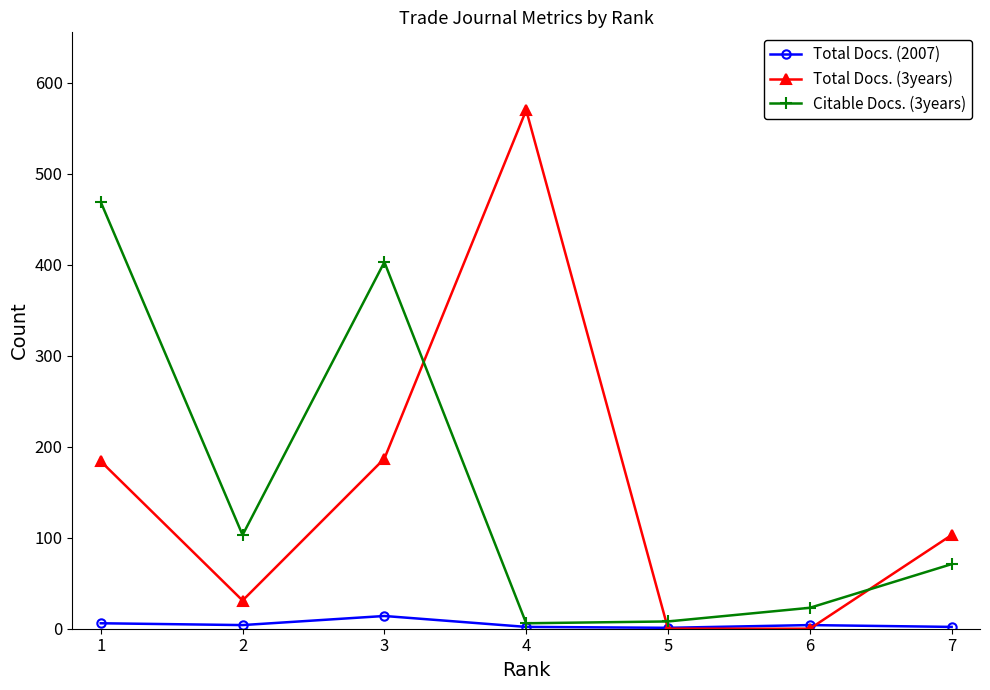

The value of Total Docs. (3years) at 4 is 570. True or false?

True